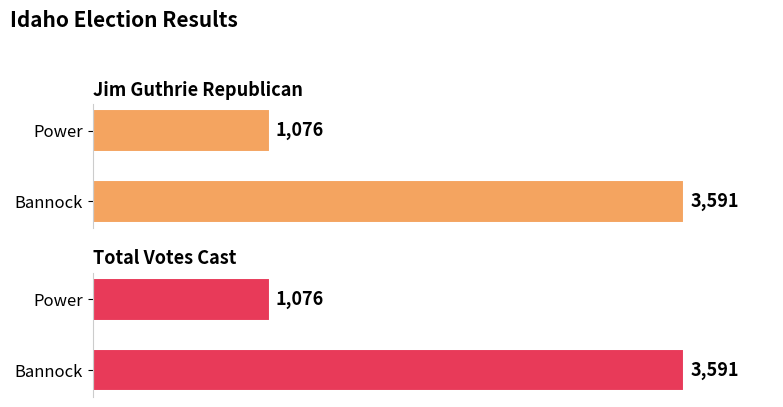

Which series has the largest total across all categories?

Jim Guthrie Republican